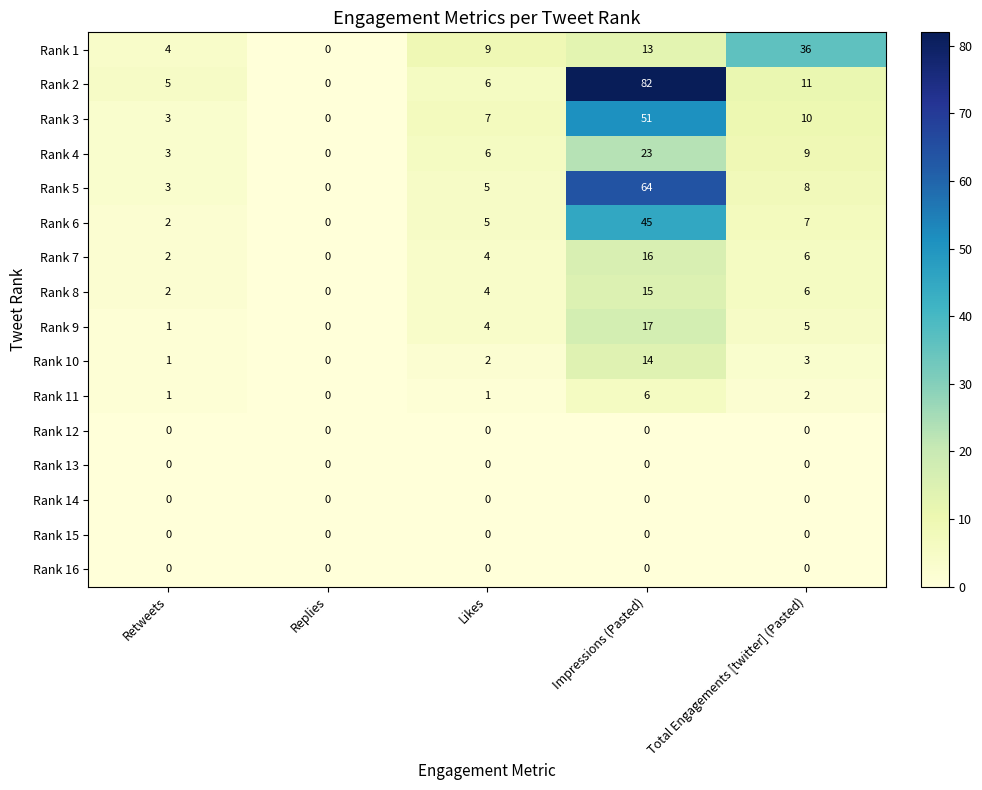

List the labels in order of Rank 5 value, largest first.

Impressions (Pasted), Total Engagements [twitter] (Pasted), Likes, Retweets, Replies